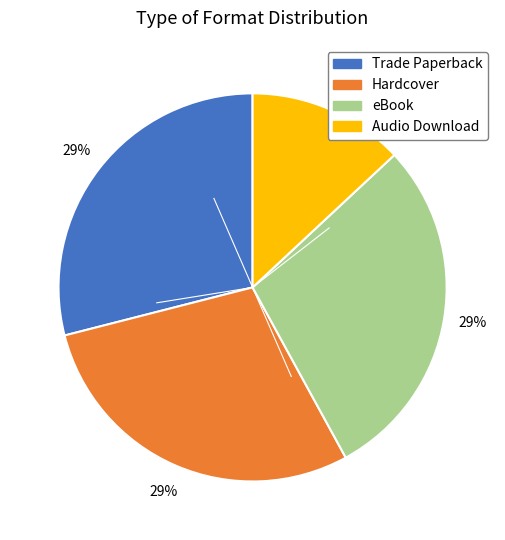

Combined, do Hardcover and Trade Paperback account for over 50%?

Yes